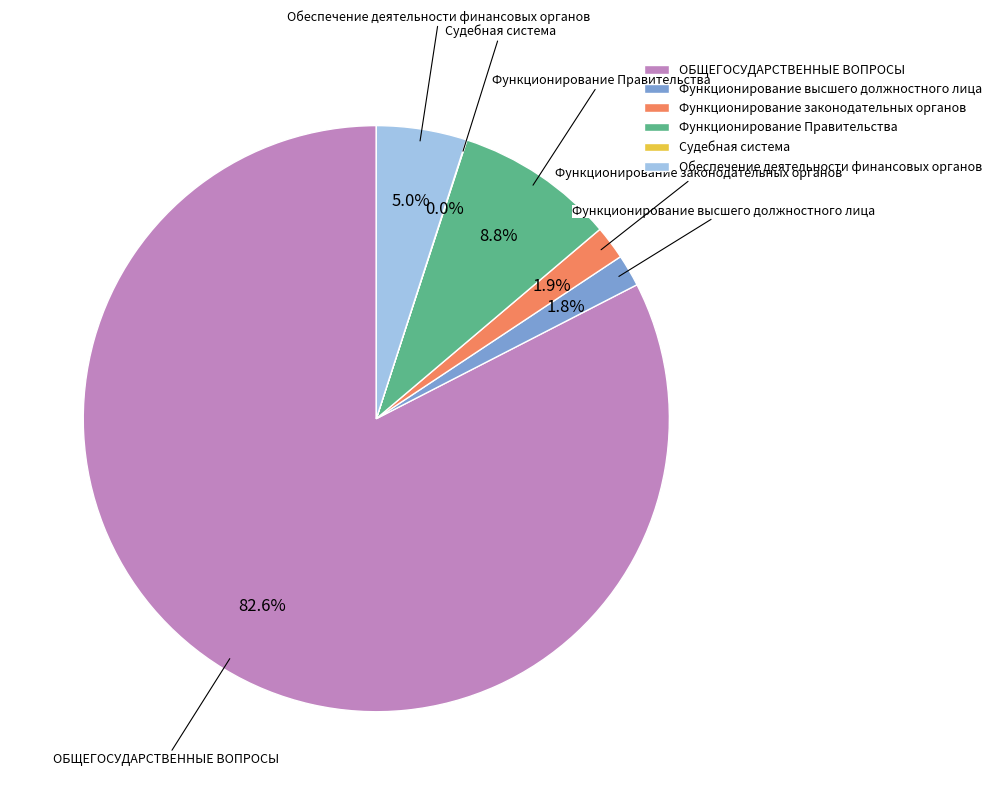

Combined, do Функционирование законодательных органов and Функционирование высшего должностного лица account for over 50%?

No